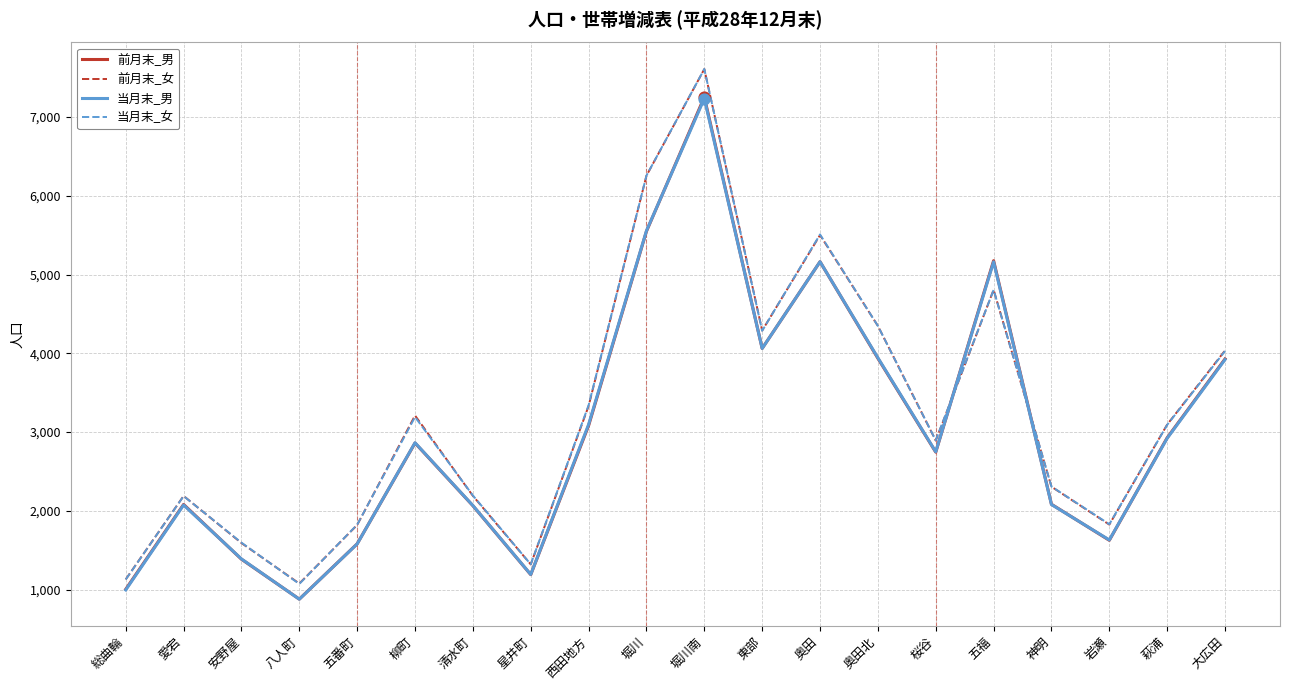

Is the value of 当月末_男 at 総曲輪 greater than the value of 前月末_女 at 西田地方?

No